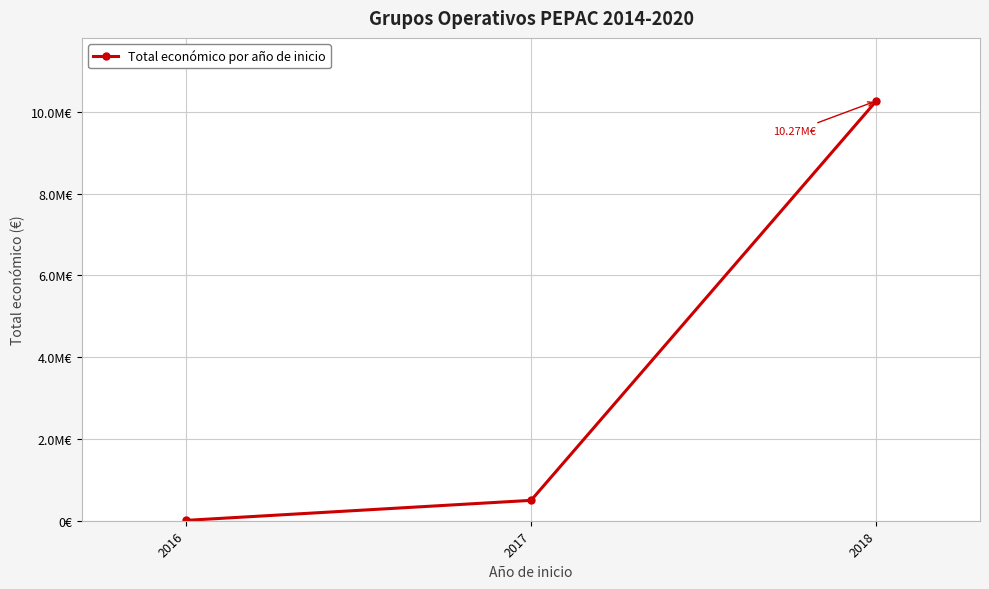

What is the average value?

3592632